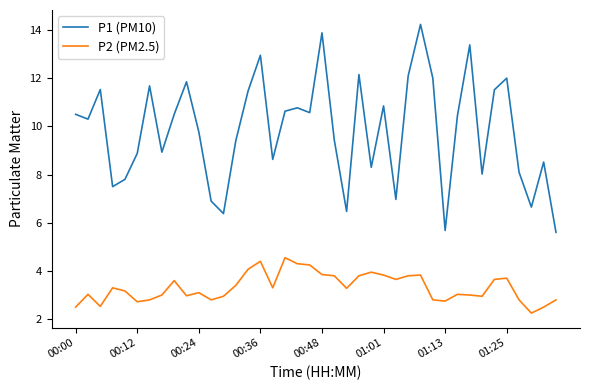

What is the difference between the maximum and minimum values in the P2 (PM2.5) series?

2.3